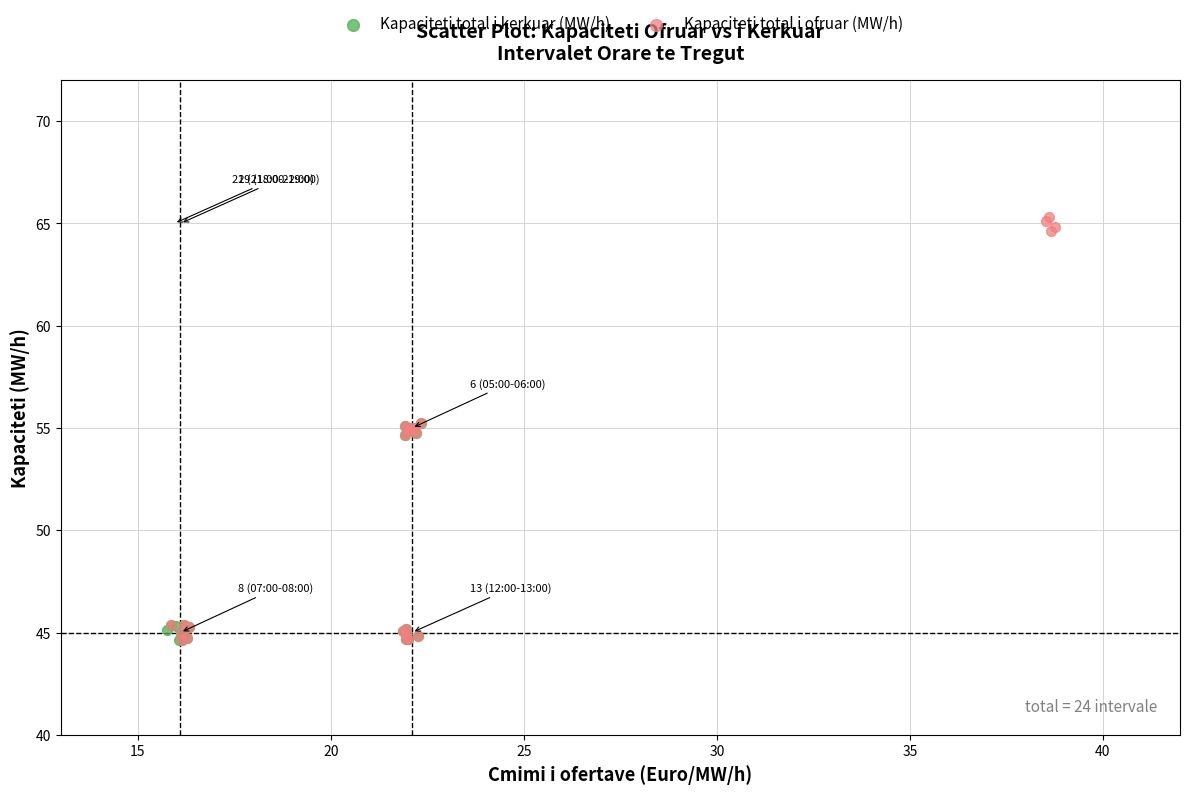

Which series reaches the maximum Y coordinate?

Kapaciteti total i ofruar (MW/h)